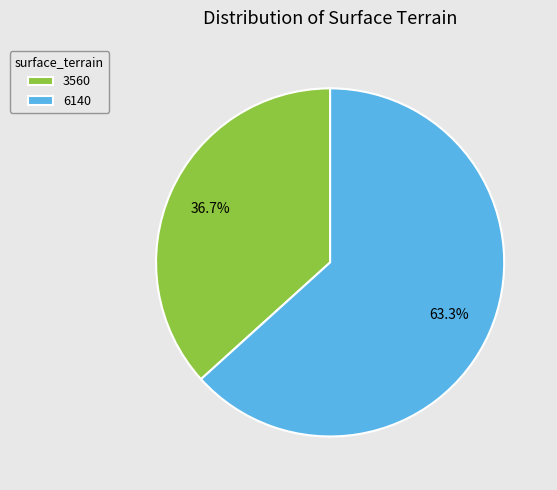

Do 6140 and 3560 together represent more than half of the pie?

Yes